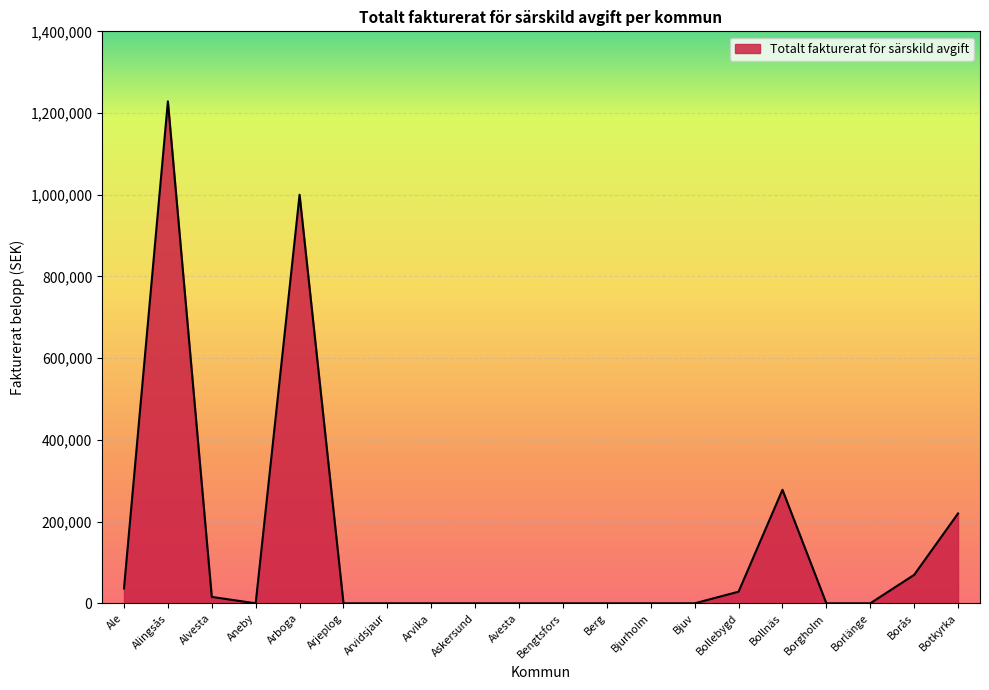

Read the value at Bollebygd.

28500